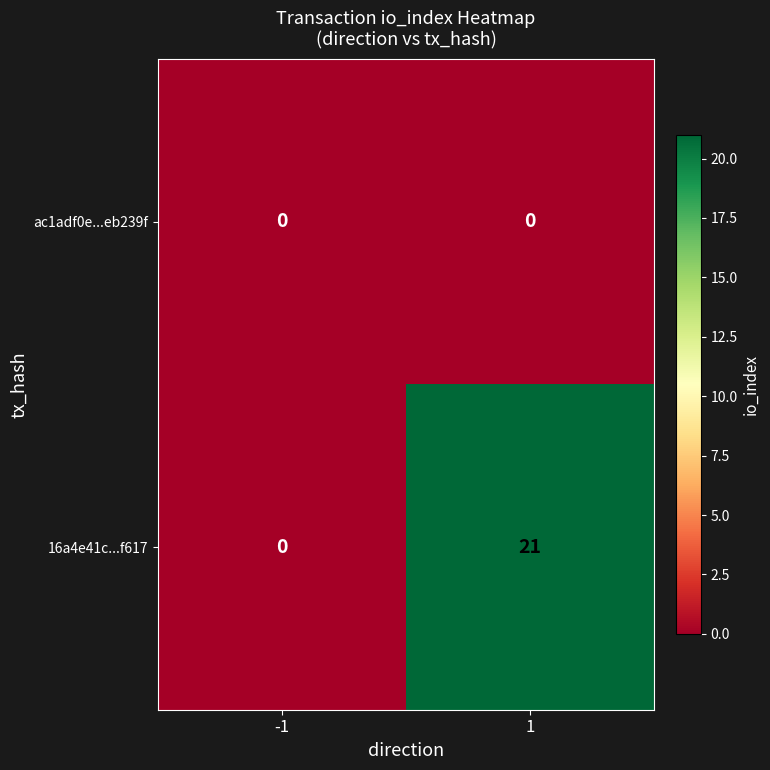

Reading left to right, extract all data points from this chart.

ac1adf0e...eb239f: -1=0	1=0
16a4e41c...f617: -1=0	1=21